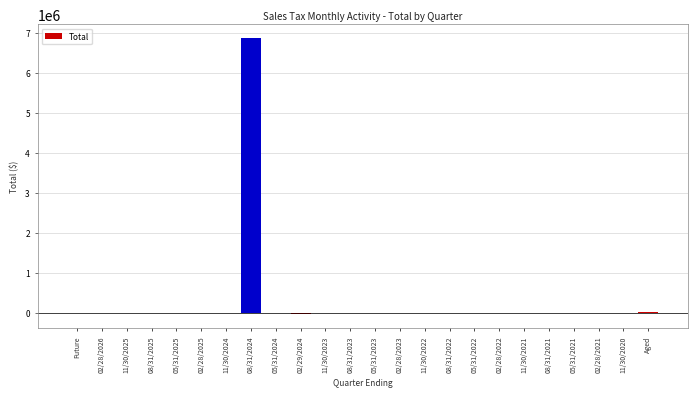

What is the sum of all values?

6882325.0